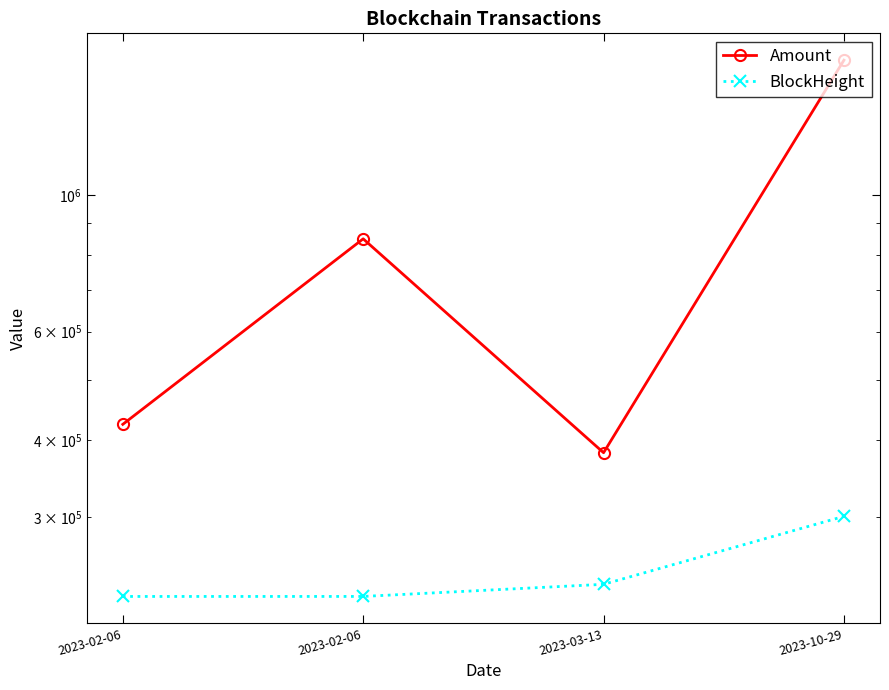

List the labels in order of Amount value, smallest first.

2023-03-13, 2023-02-06, 2023-02-06, 2023-10-29